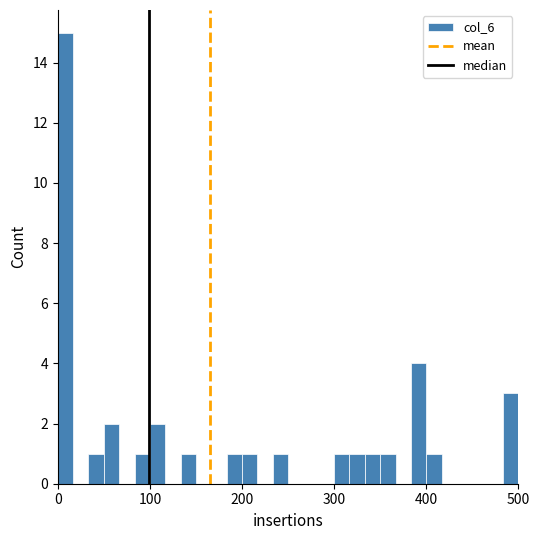

Around what value on the x-axis is the tallest bar? Give the approximate position of its centre, as read against the axis.

10